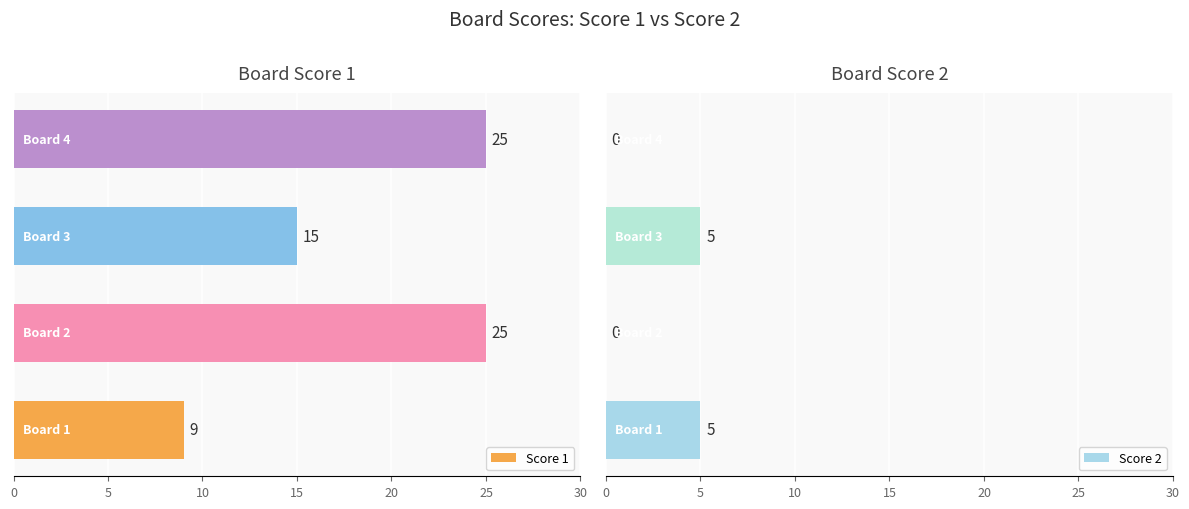

How many series are shown in this chart?

2